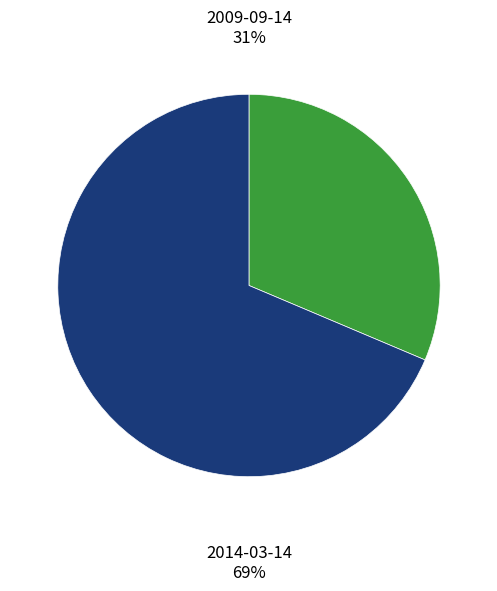

What is the majority slice?

2014-03-14